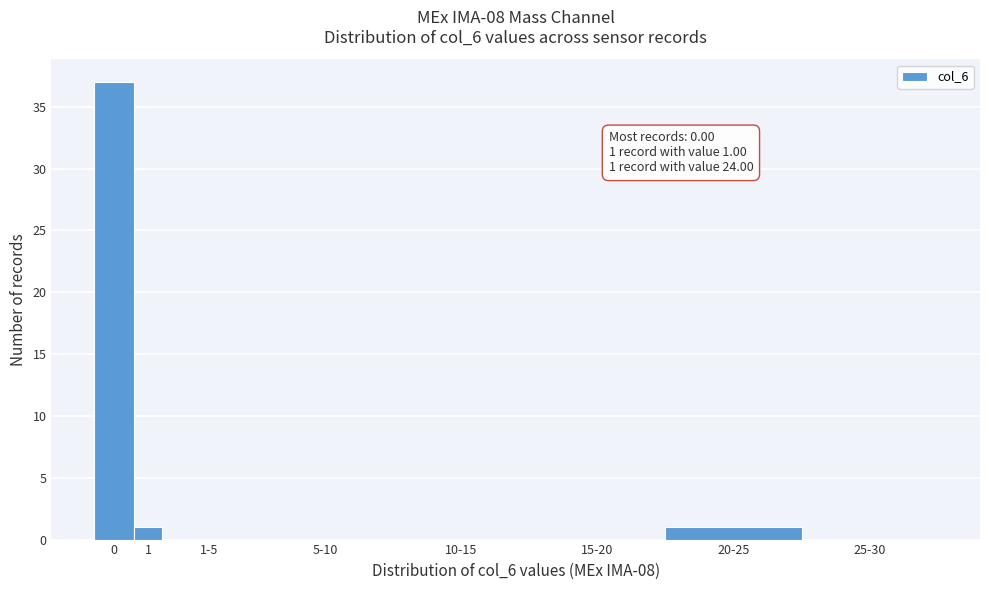

Reading right to left, list all the values displayed in this chart.

25-30=0	20-25=1	15-20=0	10-15=0	5-10=0	1-5=0	1=1	0=37